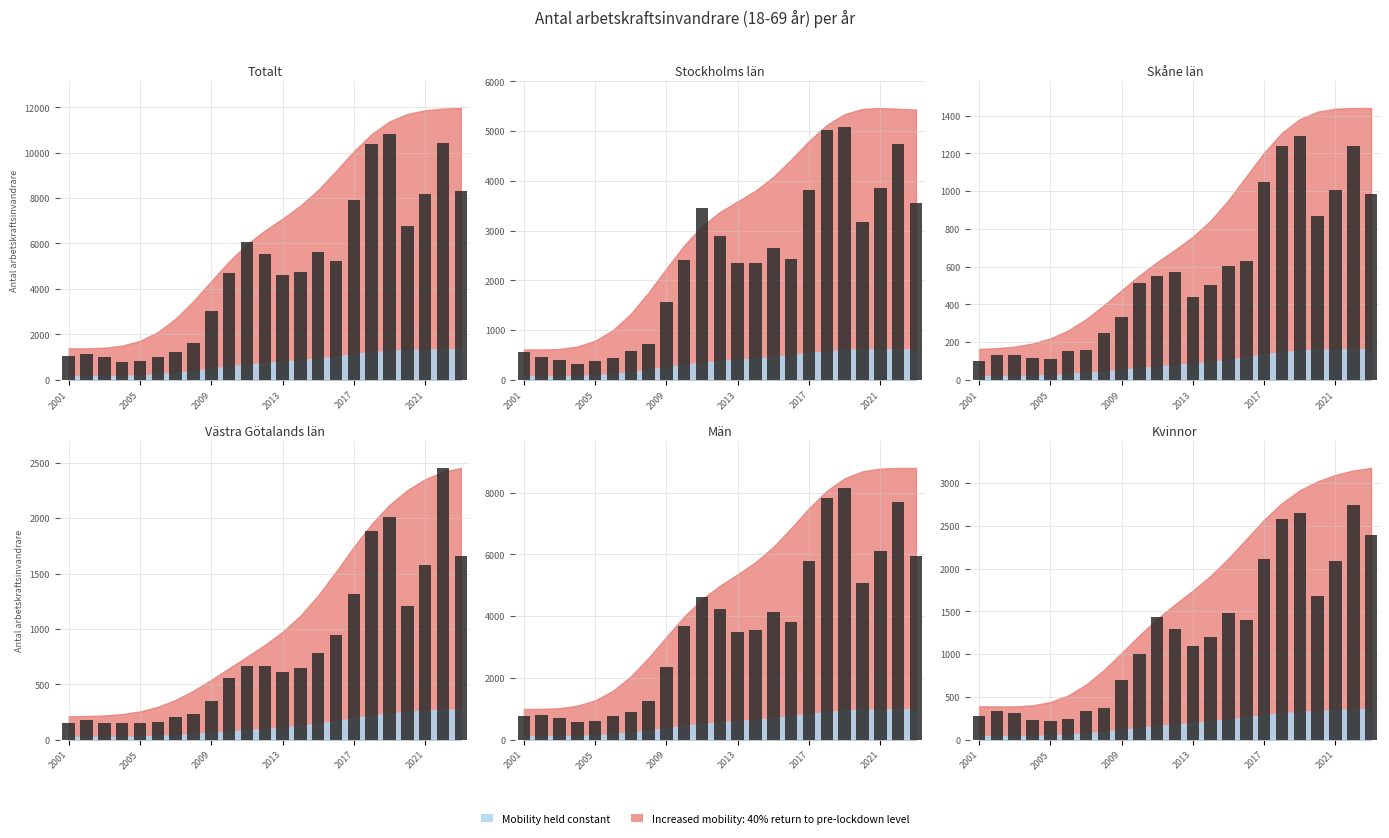

How many groups of bars are there?

23